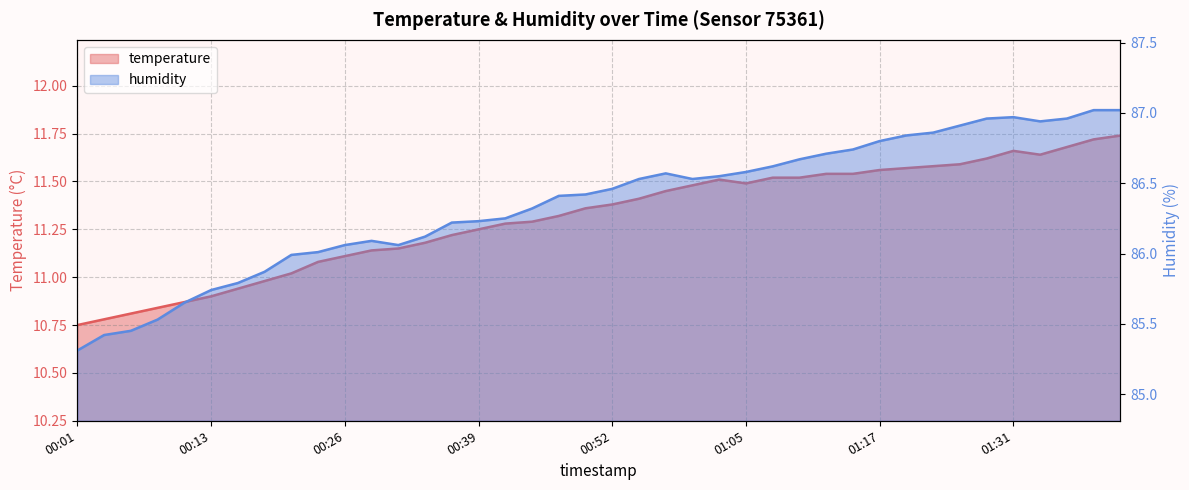

At which label is humidity closest to 86?

00:21